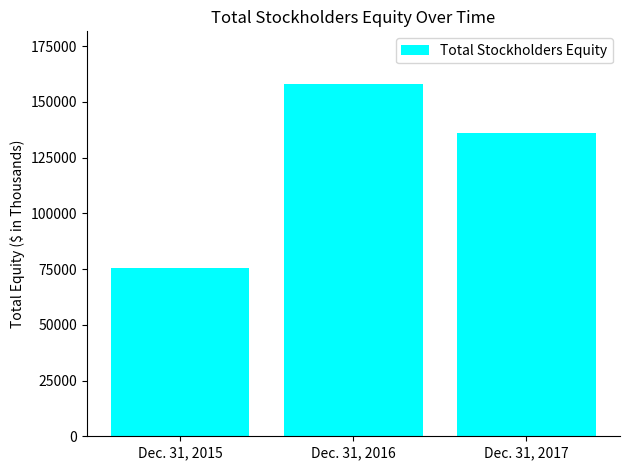

The chart shows a value of 157970 at Dec. 31, 2016. True or false?

True